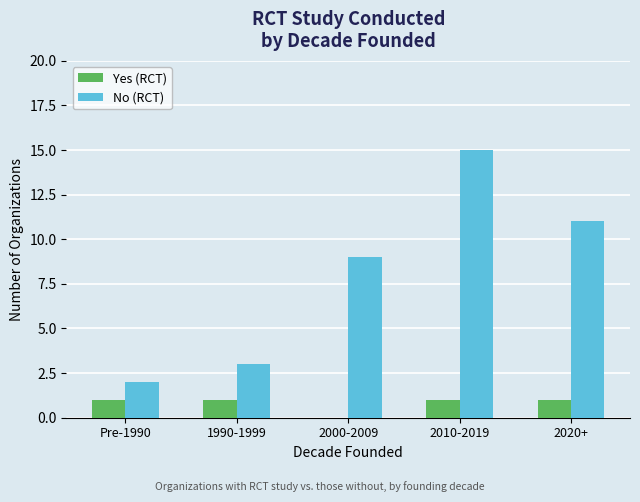

What is the highest value of the No (RCT) series?

15